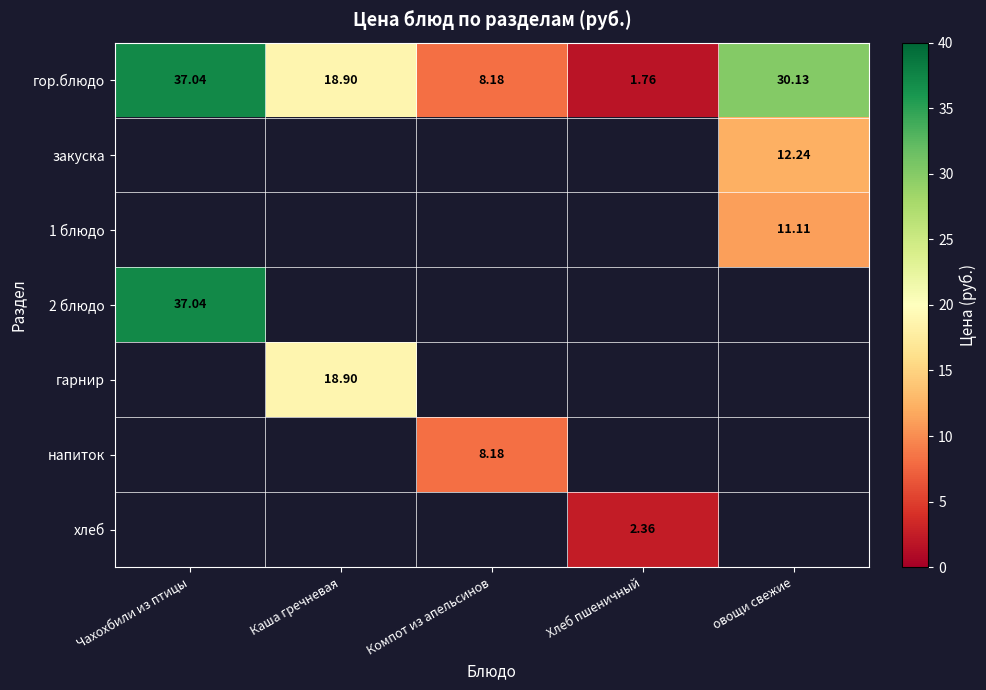

Is the value of закуска at овощи свежие greater than the value of гарнир at Каша гречневая?

No